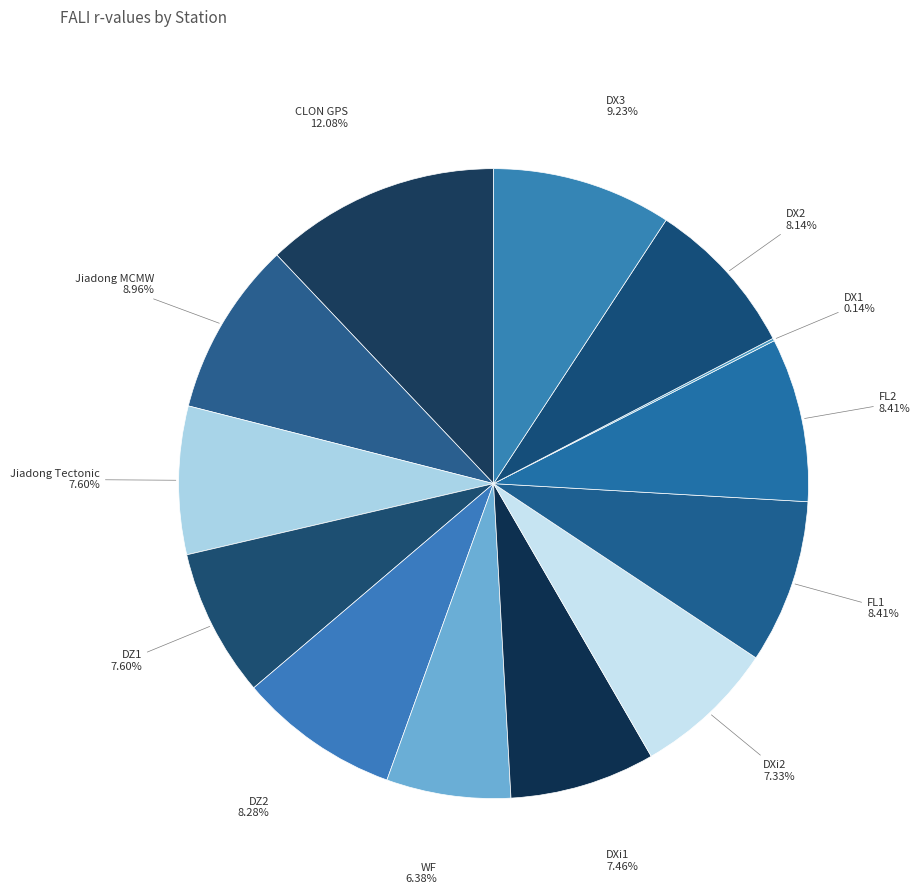

True or false: DZ2 accounts for 22% of the total.

False